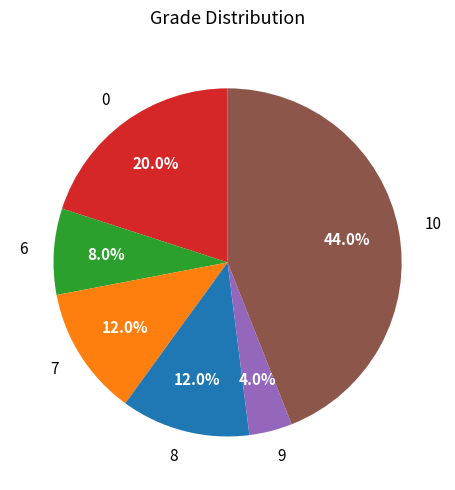

To the nearest percent, what is the combined percentage of 7 and 9?

16%